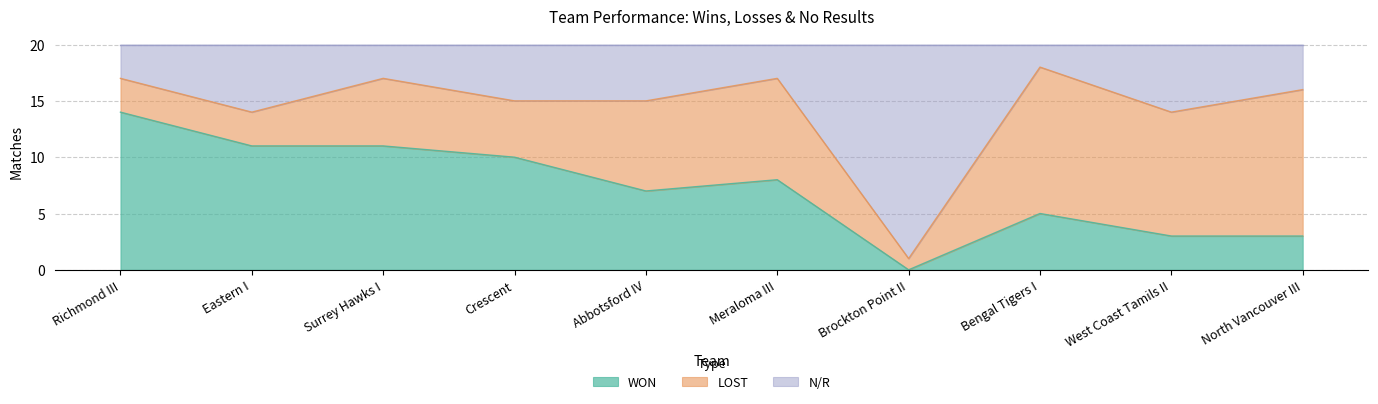

Reading left to right, list the values for the WON series.

14	11	11	10	7	8	0	5	3	3